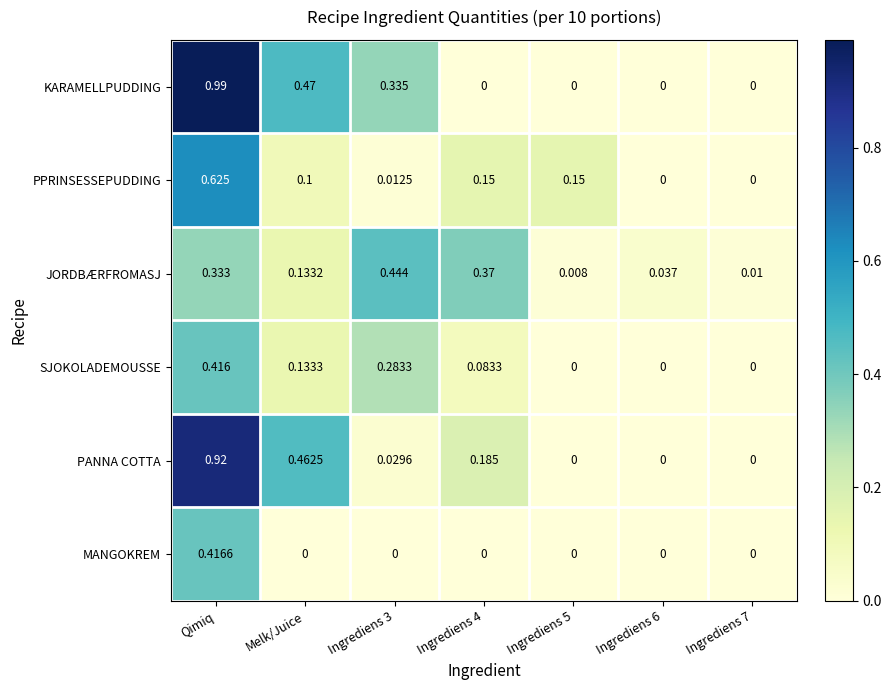

Is the value of SJOKOLADEMOUSSE at Ingrediens 4 greater than the value of PPRINSESSEPUDDING at Ingrediens 7?

Yes